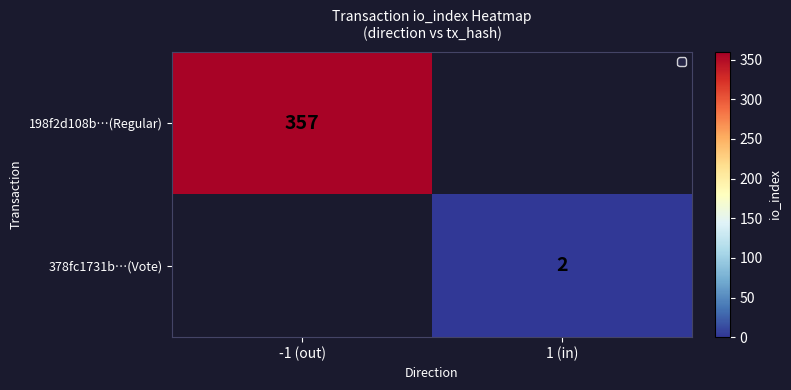

What is the maximum value shown in the chart?

357.0